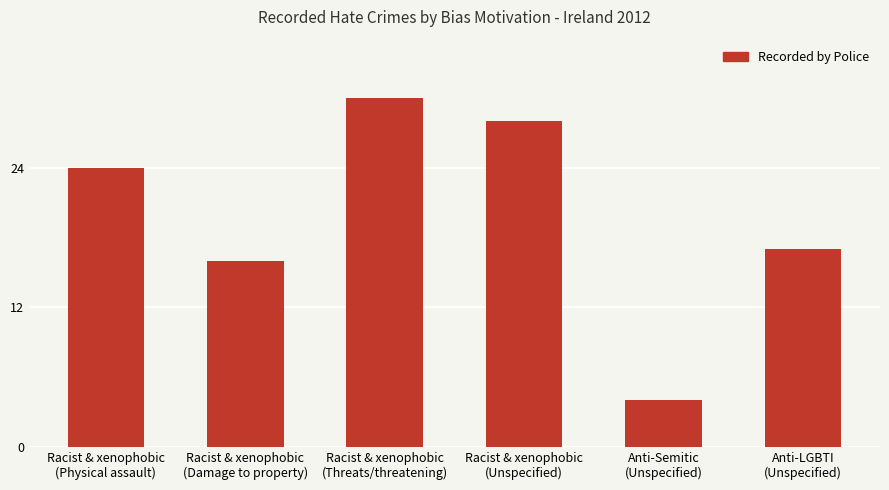

List the labels in order of value, largest first.

Racist & xenophobic
(Threats/threatening), Racist & xenophobic
(Unspecified), Racist & xenophobic
(Physical assault), Anti-LGBTI
(Unspecified), Racist & xenophobic
(Damage to property), Anti-Semitic
(Unspecified)